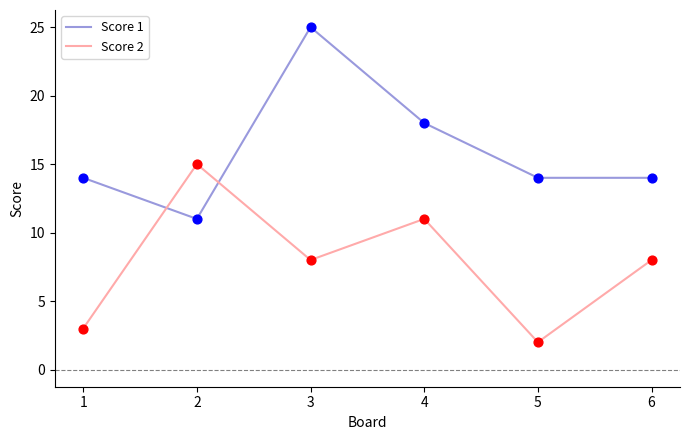

At how many categories does at least one series exceed 24?

1